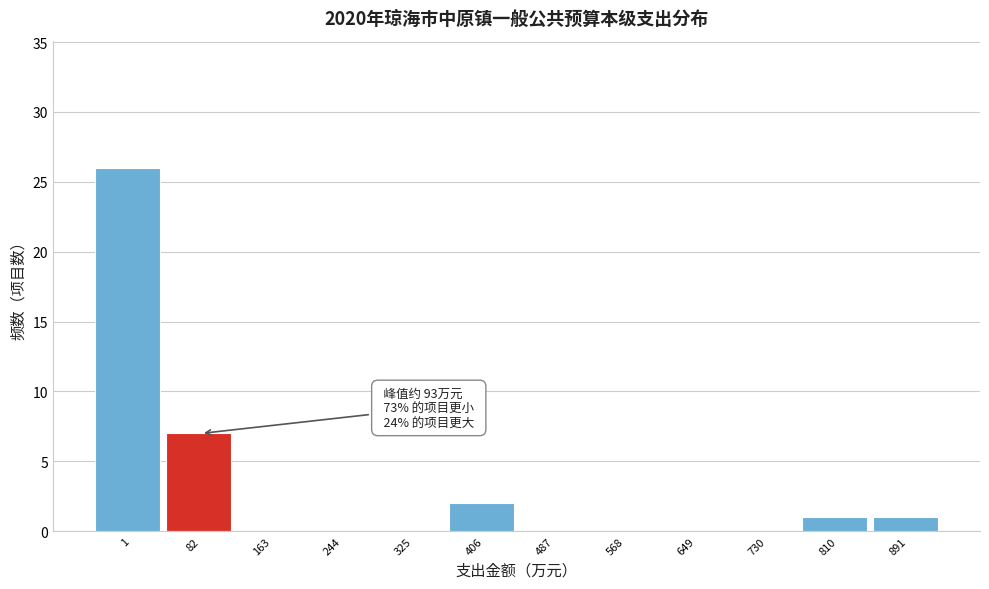

Reading left to right, transcribe all the data shown in this chart.

1=26	82=7	163=0	244=0	325=0	406=2	487=0	568=0	649=0	730=0	810=1	891=1